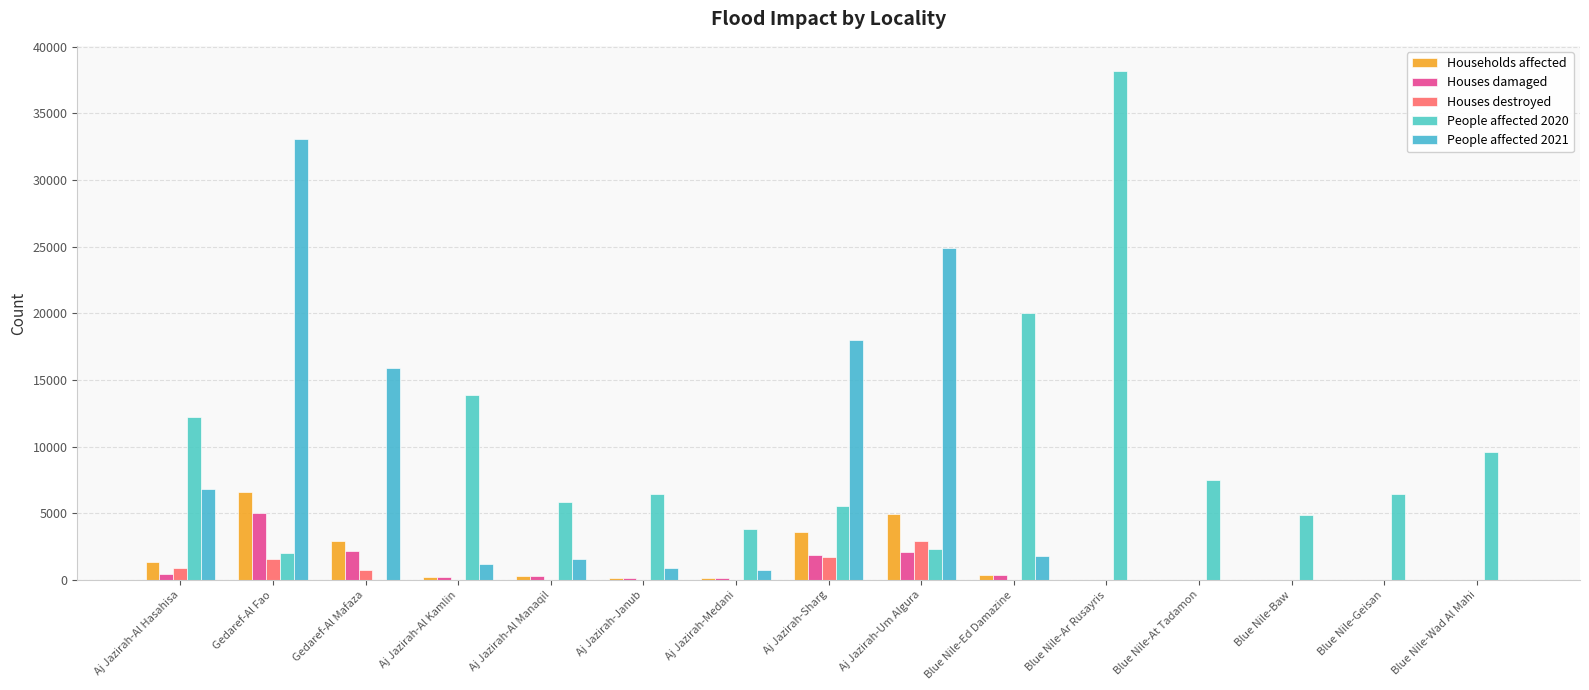

Is the value of Houses destroyed at Gedaref-Al Mafaza greater than the value of Houses damaged at Gedaref-Al Fao?

No